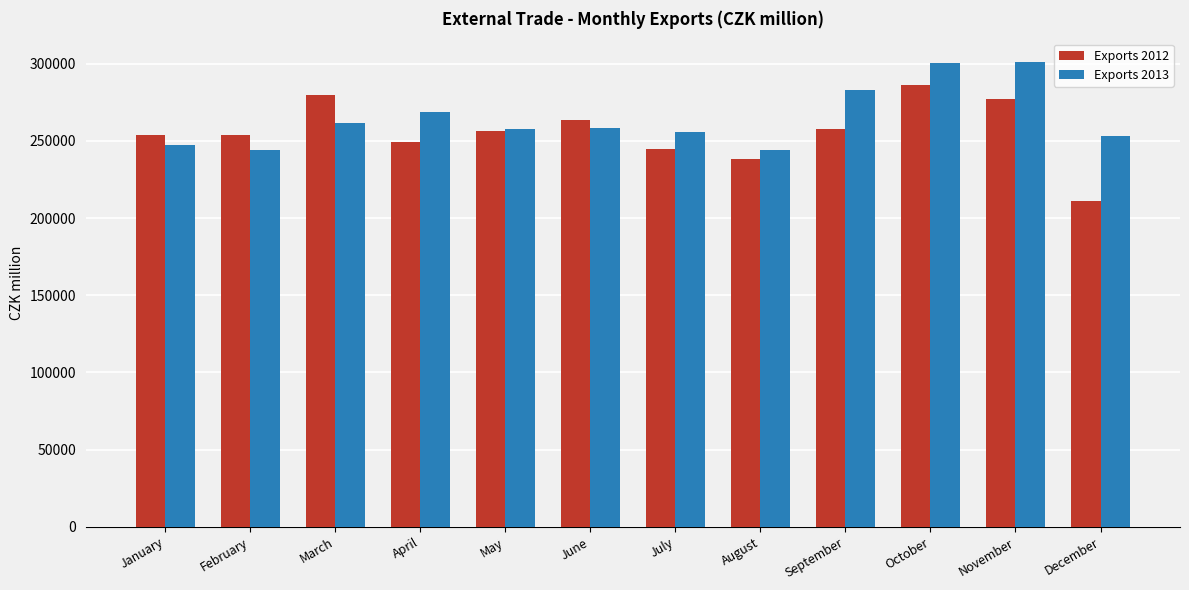

Is it true that Exports 2012 equals 395886 at November?

False